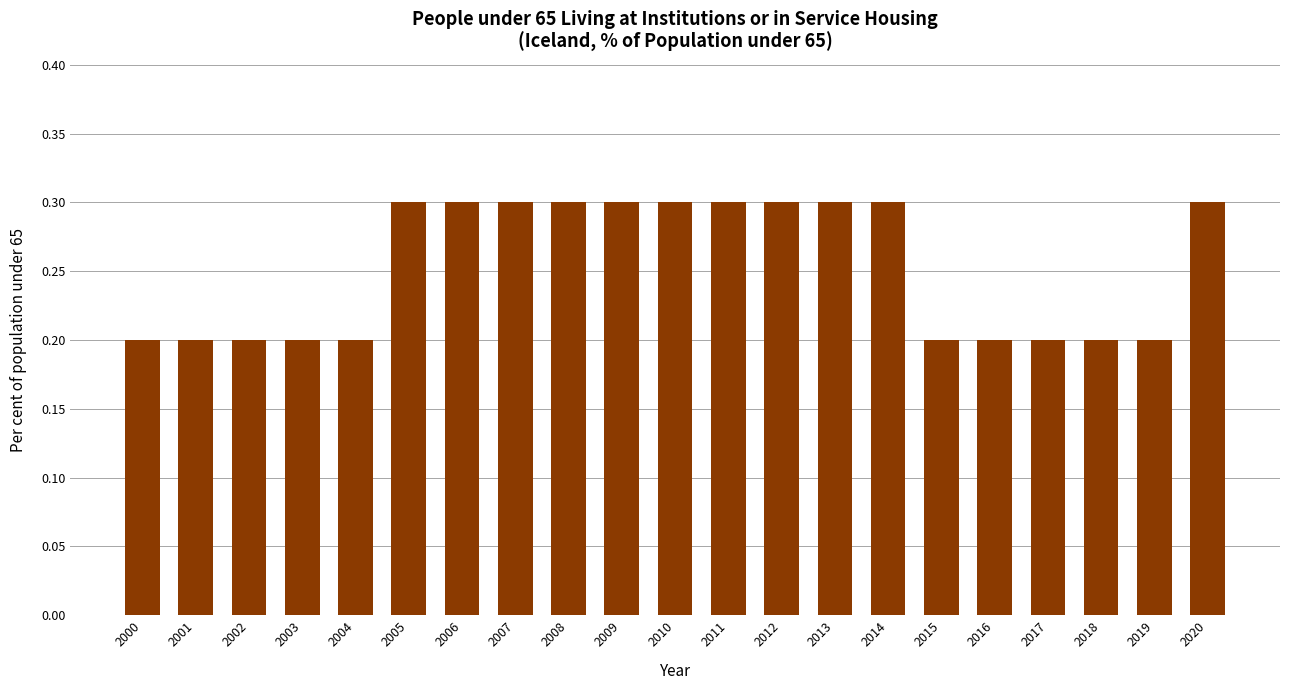

How many categories are shown in the chart?

21